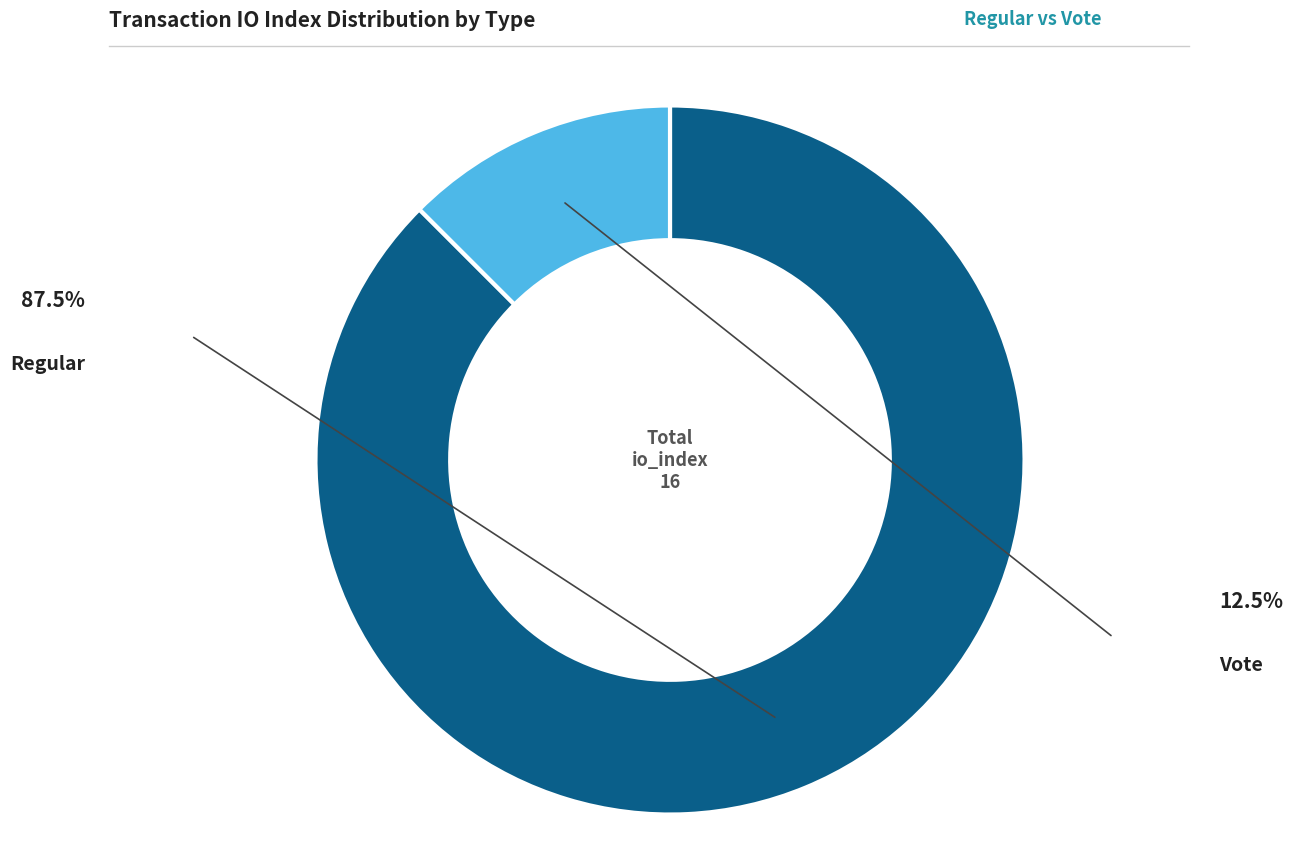

Is there a majority slice in this chart?

Yes